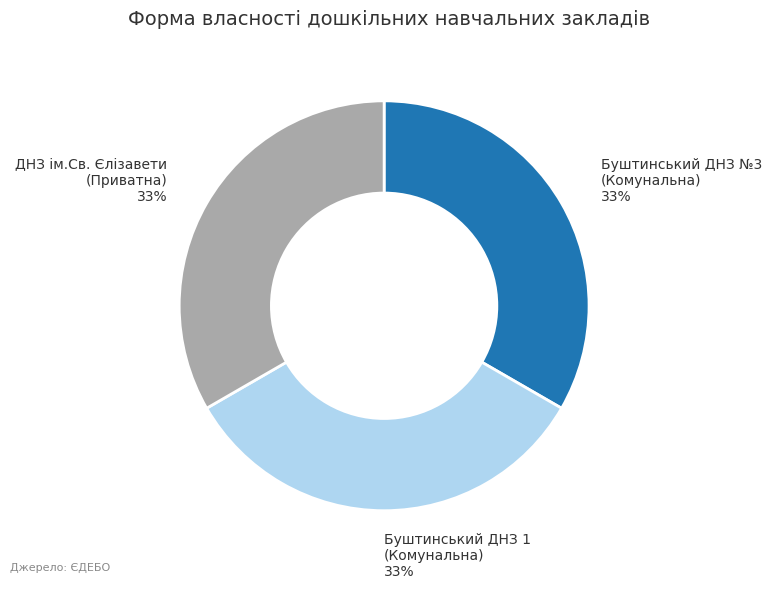

Do Буштинський ДНЗ №3 (Комунальна) and ДНЗ ім.Св. Єлізавети (Приватна) together represent more than half of the pie?

Yes